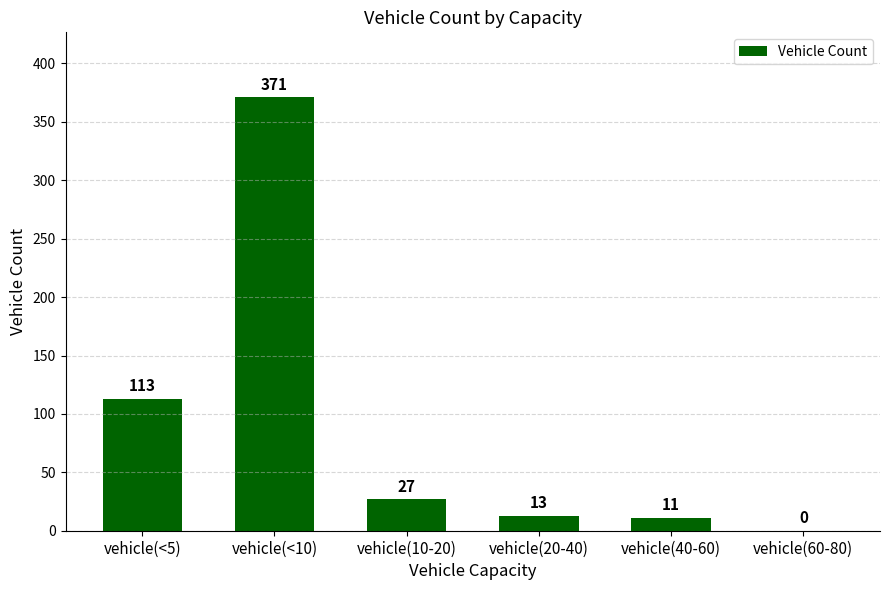

The chart shows a value of 13 at vehicle(20-40). True or false?

True